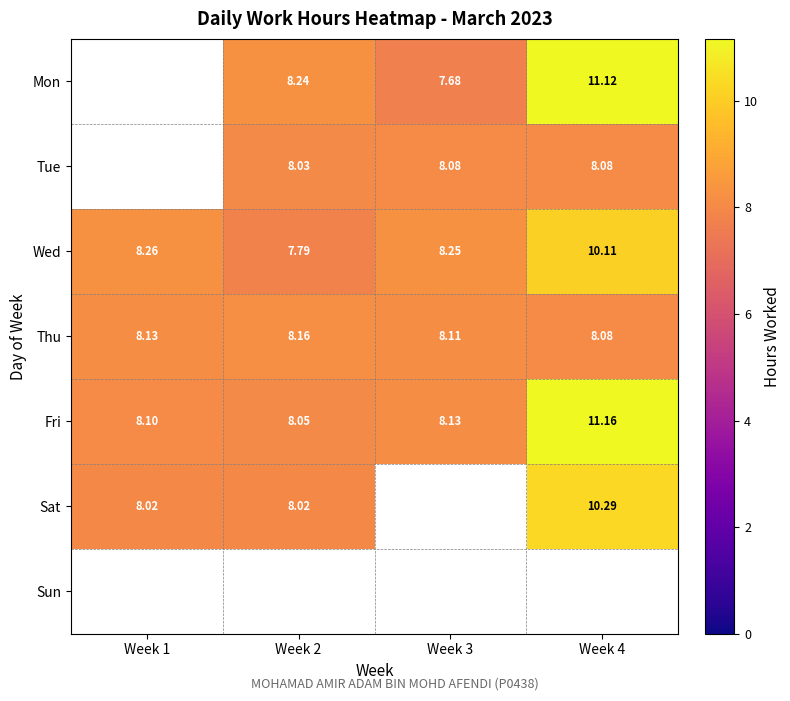

Is the value of Tue at Week 3 greater than the value of Fri at Week 4?

No